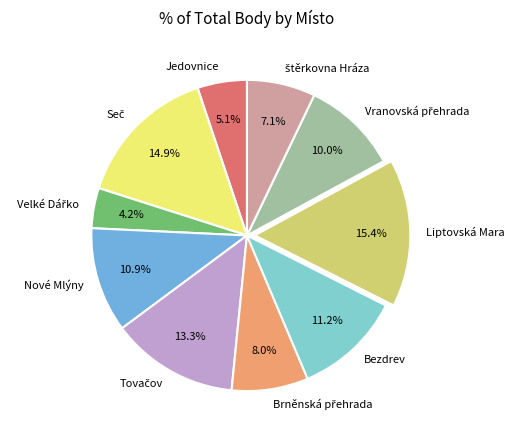

Count the number of slices in the pie.

10